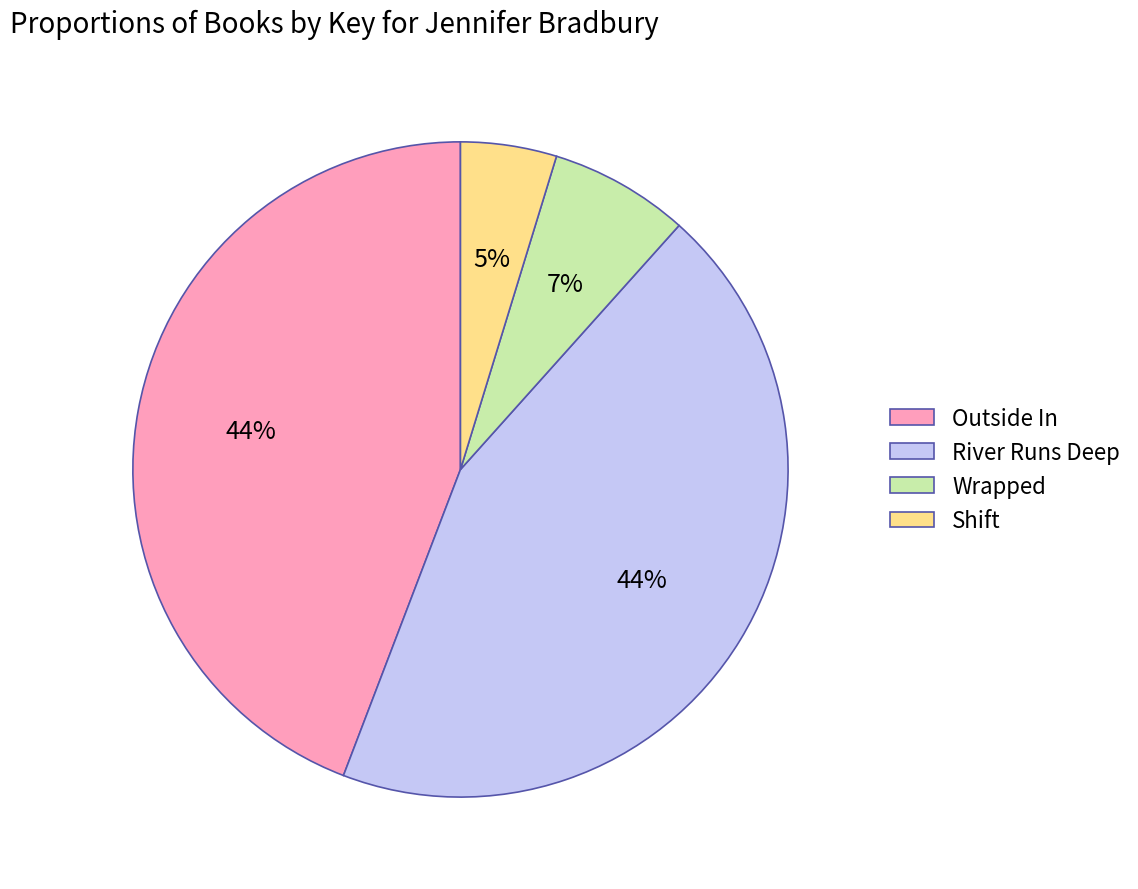

Between Wrapped and Outside In, which is larger?

Outside In